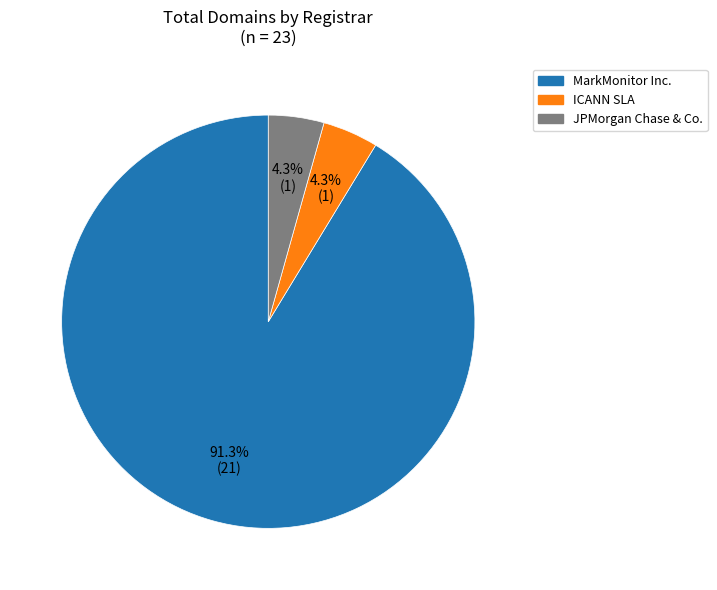

What is the largest slice in the pie chart?

MarkMonitor Inc.